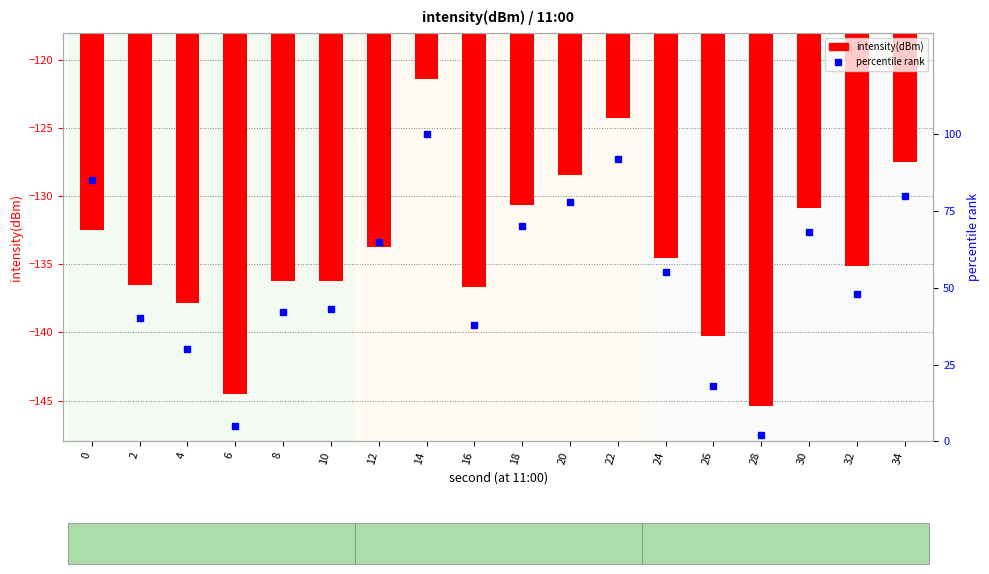

True or false: intensity(dBm) has a value of -189.8 at 30.

False